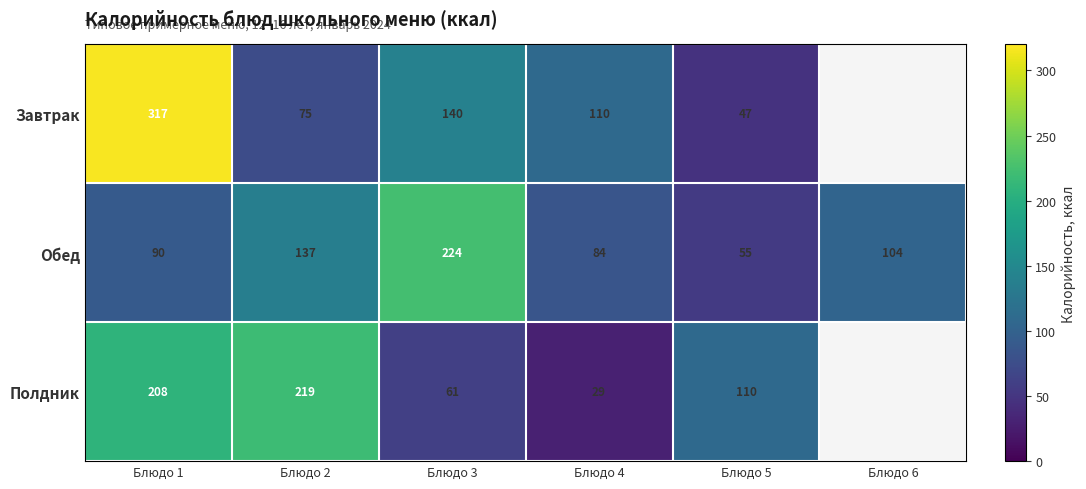

What is the difference between the Полдник values at Блюдо 5 and Блюдо 4?

81